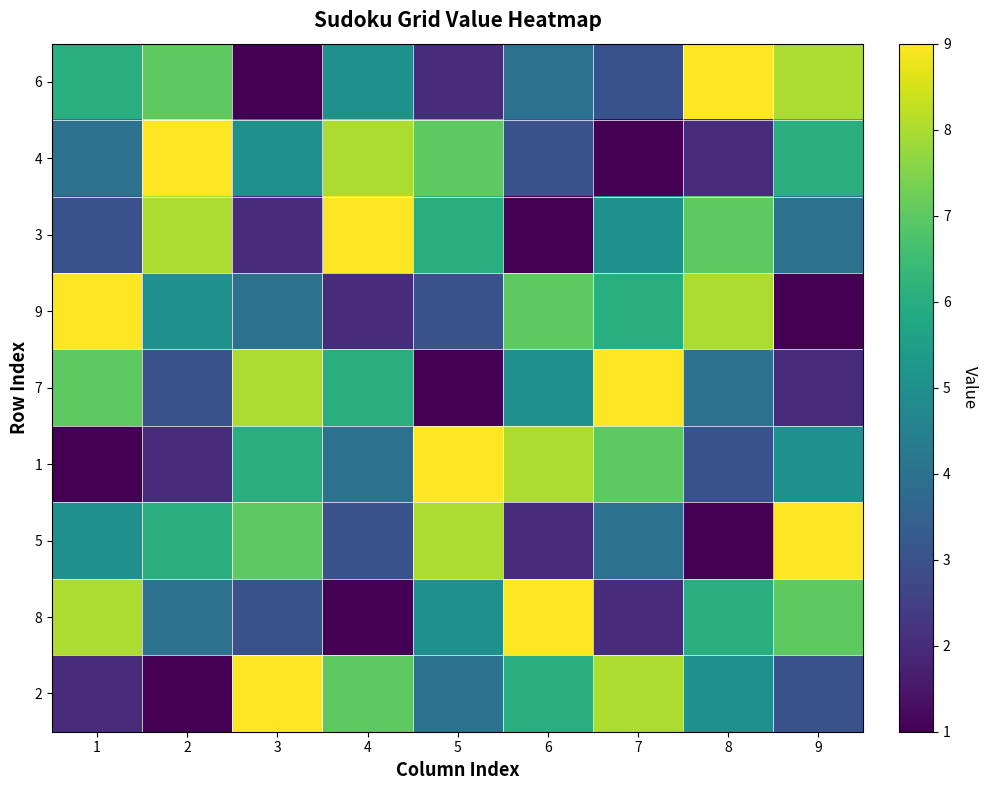

Reading left to right, extract all data points from this chart.

6: 1=6	2=7	3=1	4=5	5=2	6=4	7=3	8=9	9=8
4: 1=4	2=9	3=5	4=8	5=7	6=3	7=1	8=2	9=6
3: 1=3	2=8	3=2	4=9	5=6	6=1	7=5	8=7	9=4
9: 1=9	2=5	3=4	4=2	5=3	6=7	7=6	8=8	9=1
7: 1=7	2=3	3=8	4=6	5=1	6=5	7=9	8=4	9=2
1: 1=1	2=2	3=6	4=4	5=9	6=8	7=7	8=3	9=5
5: 1=5	2=6	3=7	4=3	5=8	6=2	7=4	8=1	9=9
8: 1=8	2=4	3=3	4=1	5=5	6=9	7=2	8=6	9=7
2: 1=2	2=1	3=9	4=7	5=4	6=6	7=8	8=5	9=3